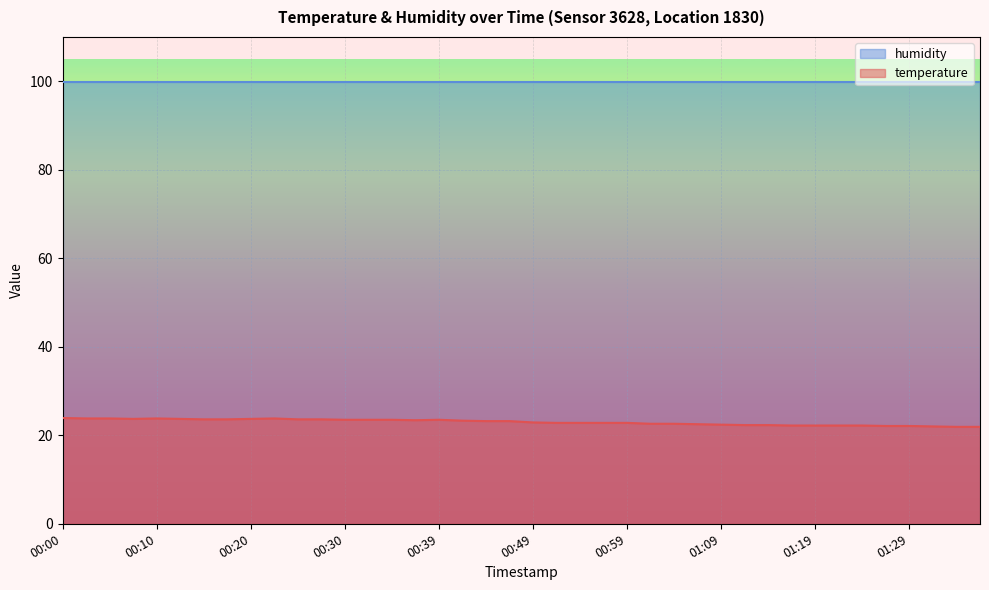

At which label is the value closest to 22?

01:32